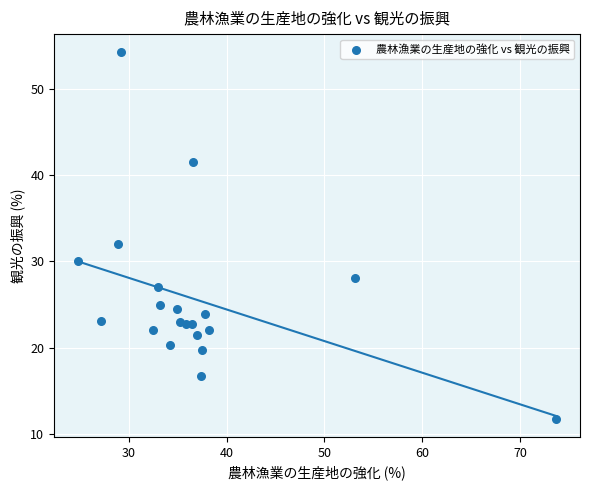

What Y value in the scatter plot is closest to 33?

32.0